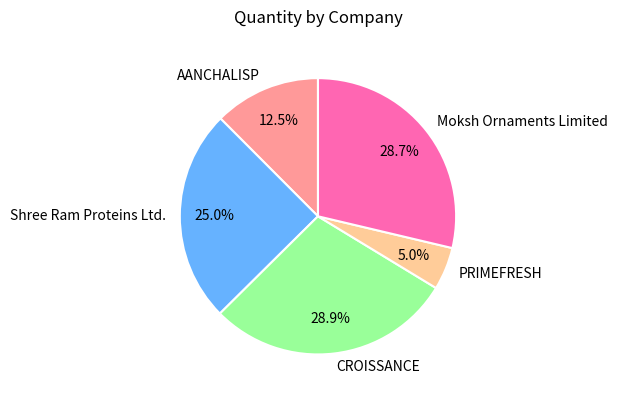

To the nearest percent, what is the difference between the Shree Ram Proteins Ltd. and CROISSANCE slice percentages?

4%